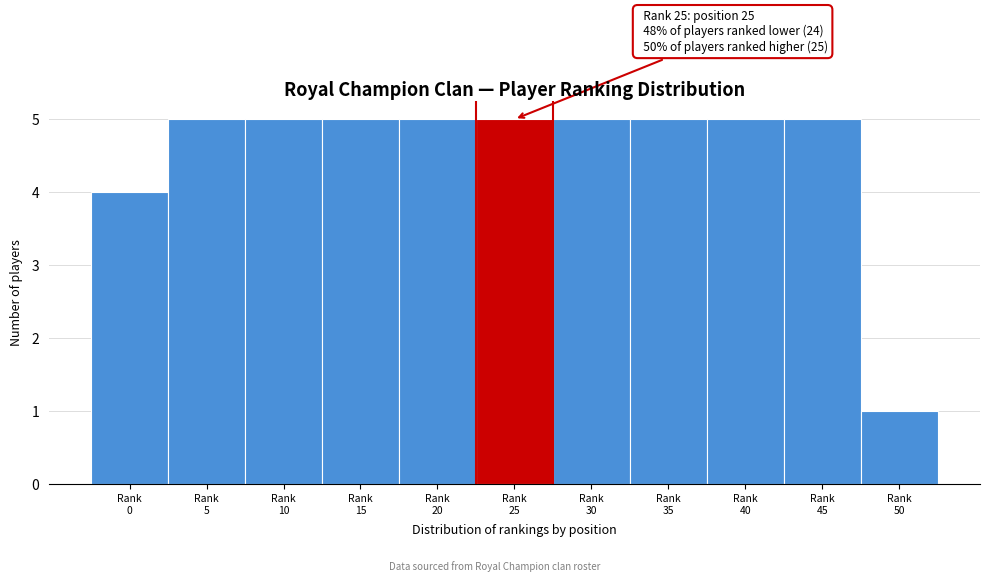

Reading right to left, extract all data points from this chart.

1	5	5	5	5	5	5	5	5	5	4